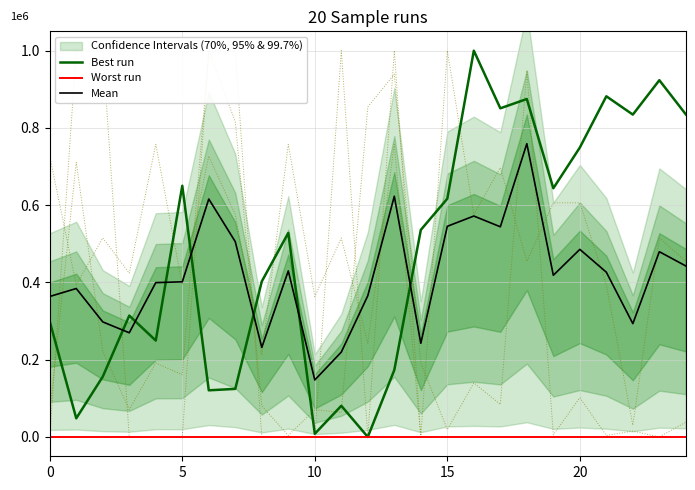

What is the difference between the maximum and minimum values in the Best run series?

1000000.0